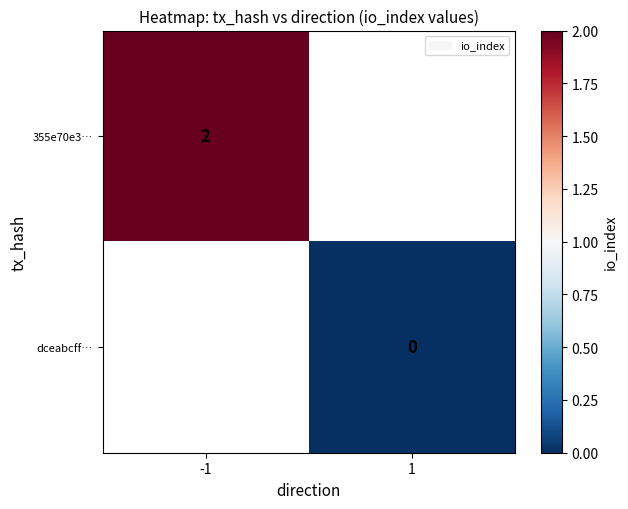

The 355e70e3… series shows 2 at -1. True or false?

True